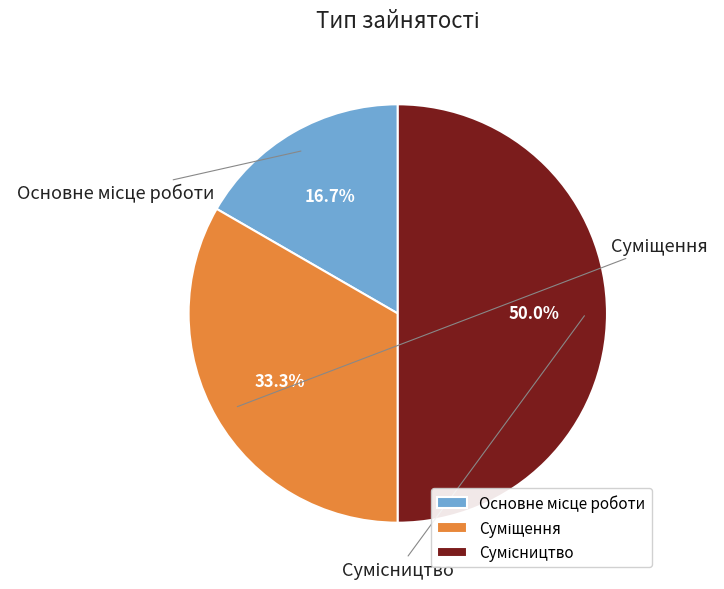

Is there any slice that represents more than half of the pie?

No